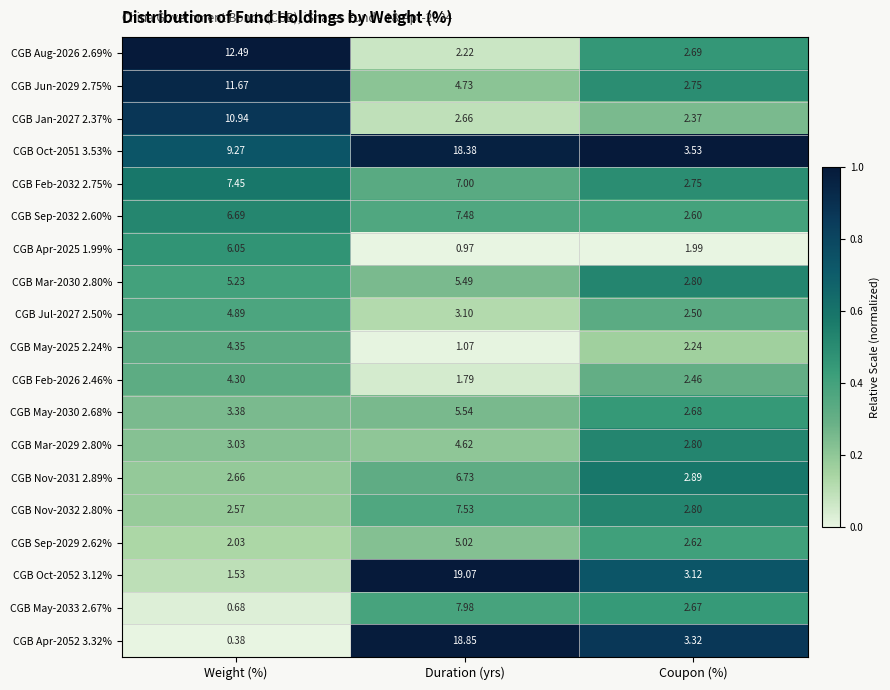

Which label corresponds to the smallest value in the chart?

Weight (%)